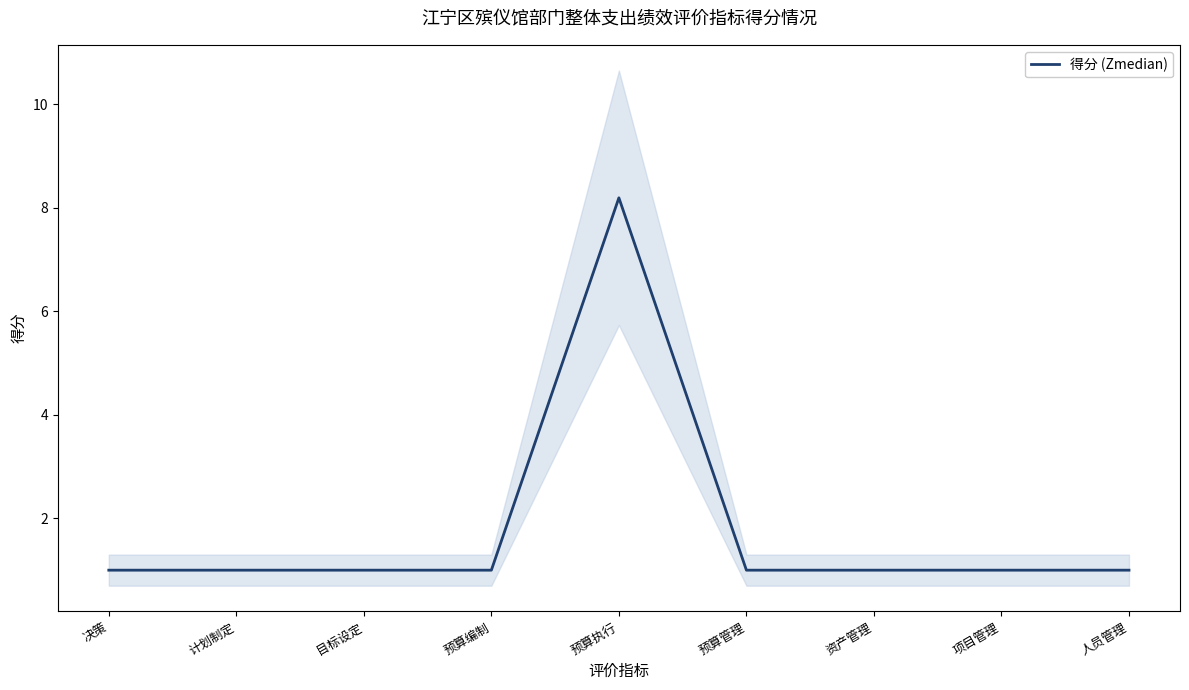

The chart shows a value of 0.4 at 目标设定. True or false?

False